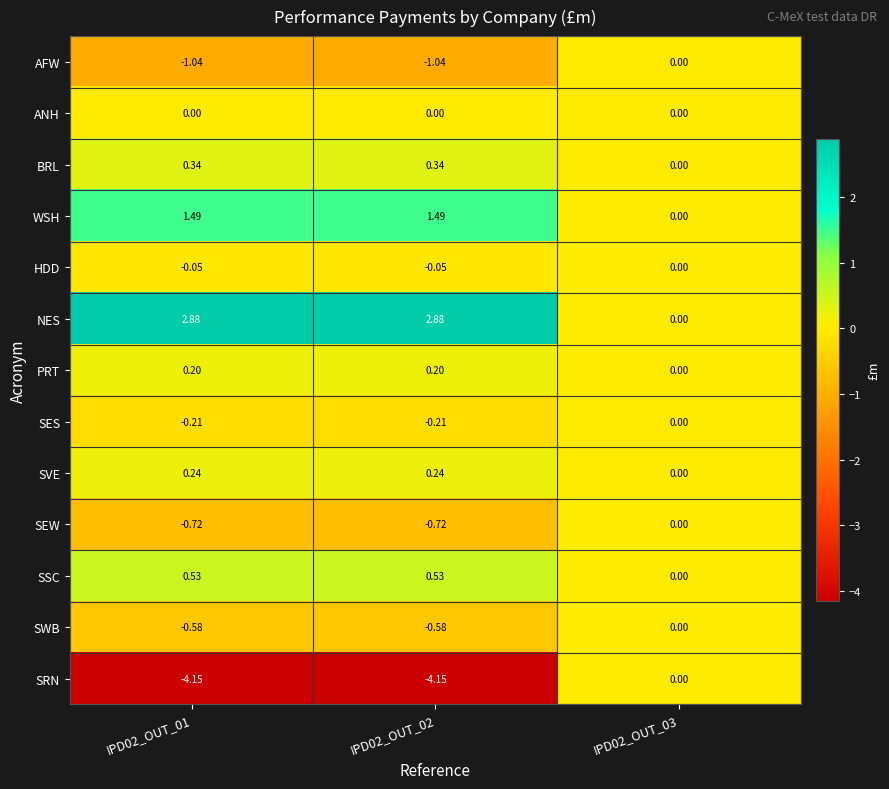

Rank the series at IPD02_OUT_01 from highest to lowest value.

NES, WSH, SSC, BRL, SVE, PRT, ANH, HDD, SES, SWB, SEW, AFW, SRN